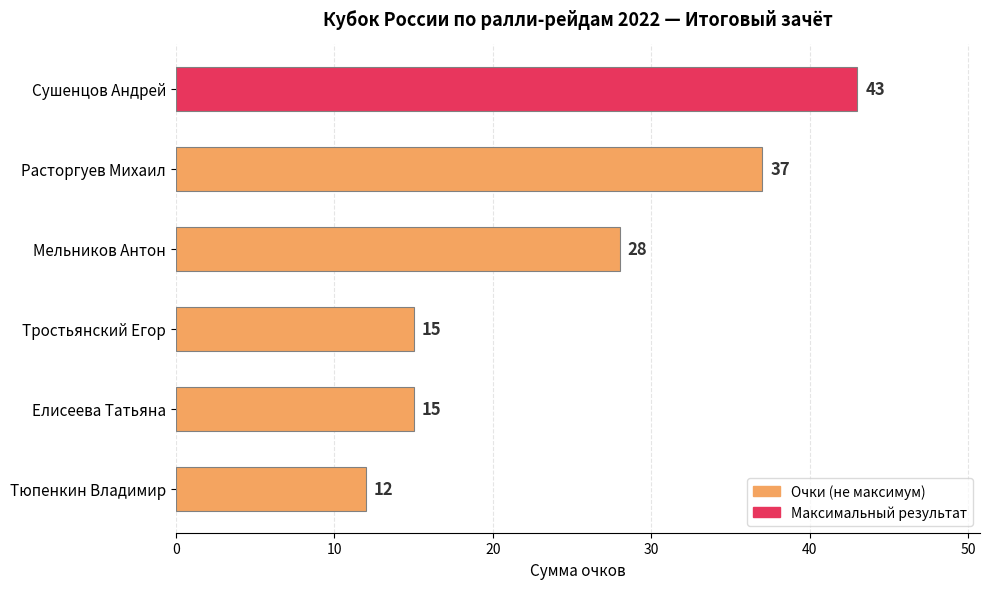

Where is the data nearest to the value 27?

Мельников Антон